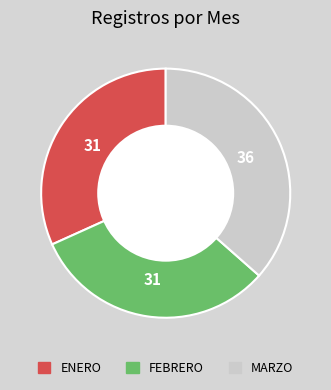

How many slices are in this pie chart?

3